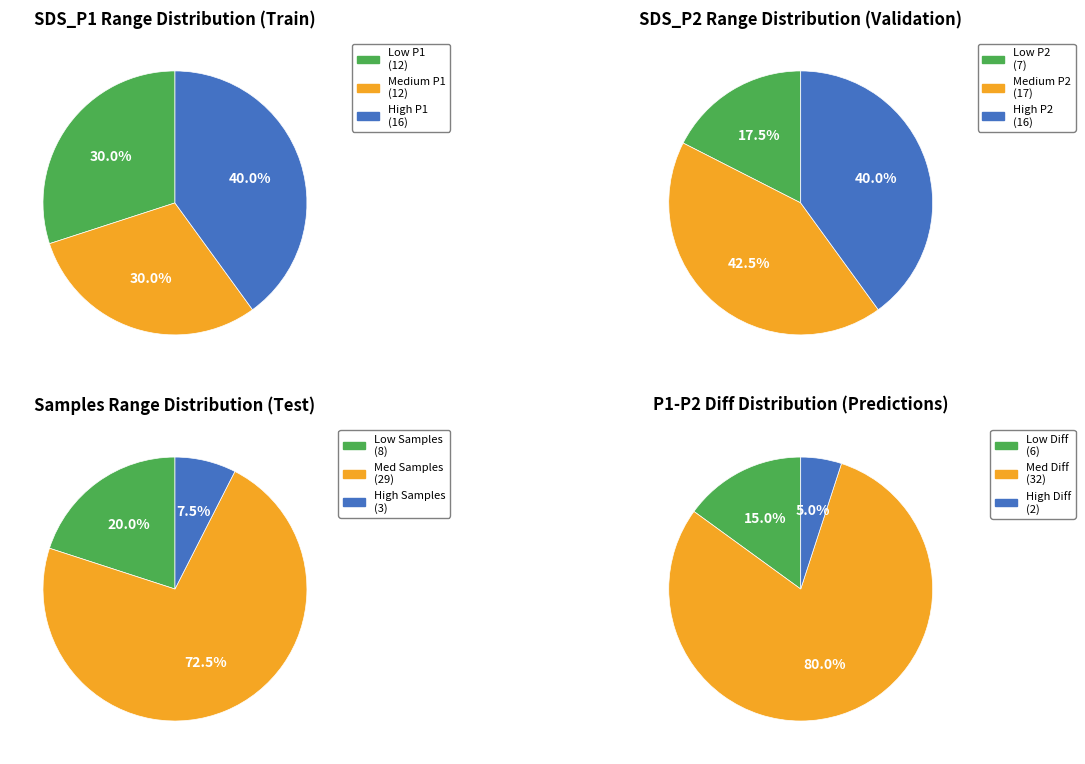

Does 36 account for over 50% of the chart?

No